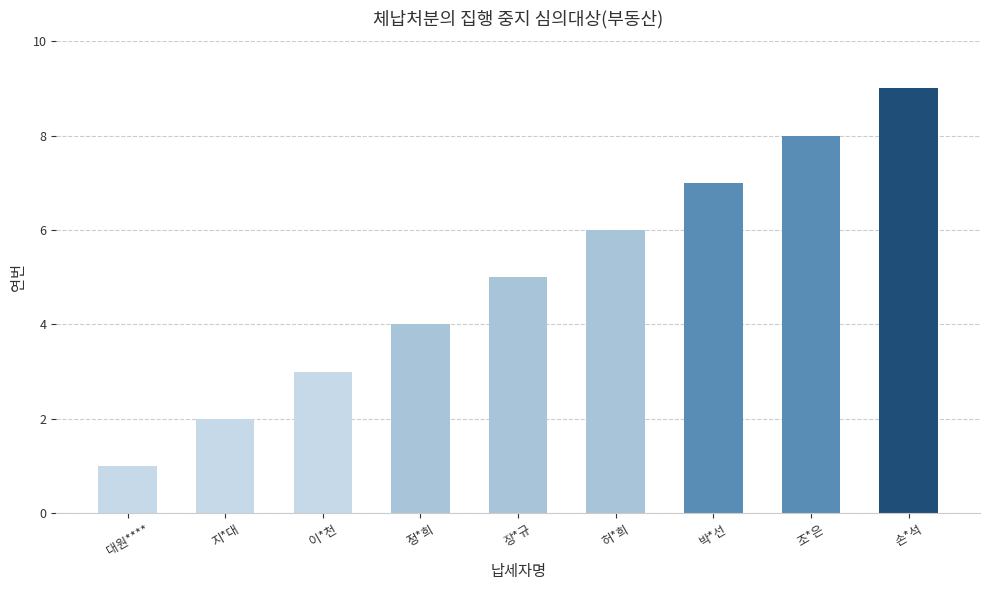

What is the sum of the values at 이*천 and 허*희?

9